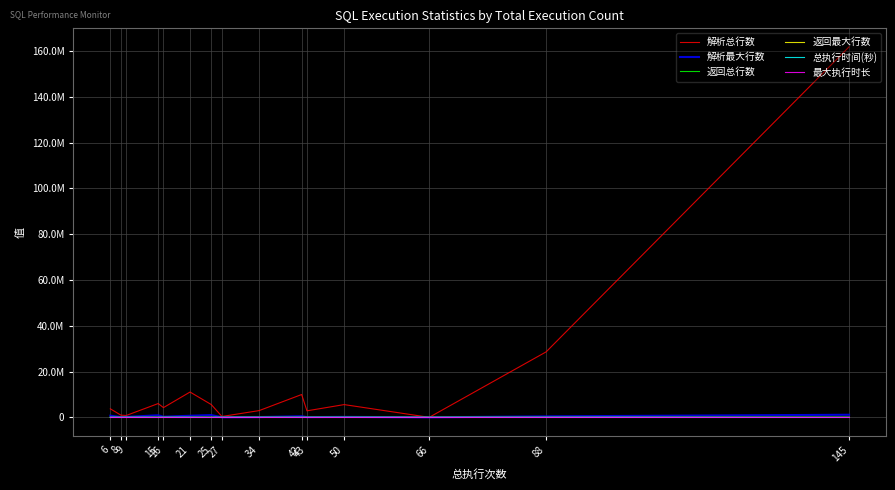

What is the highest value of the 总执行时间(秒) series?

310